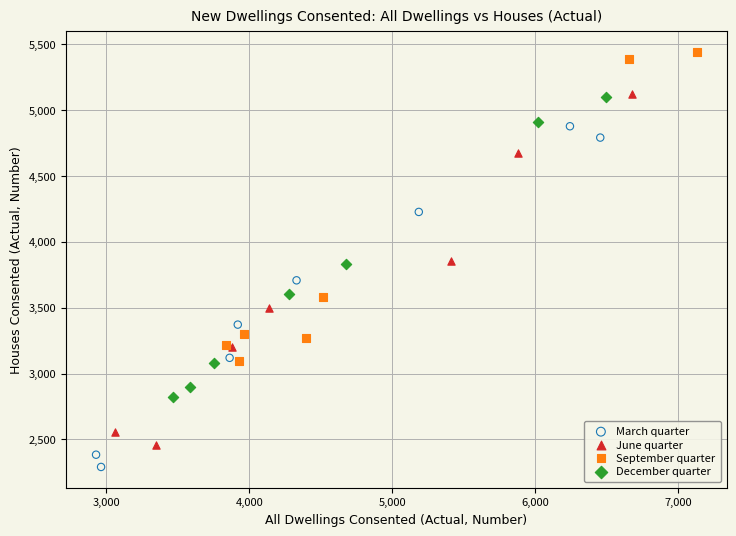

Which series contains the highest Y value?

September quarter